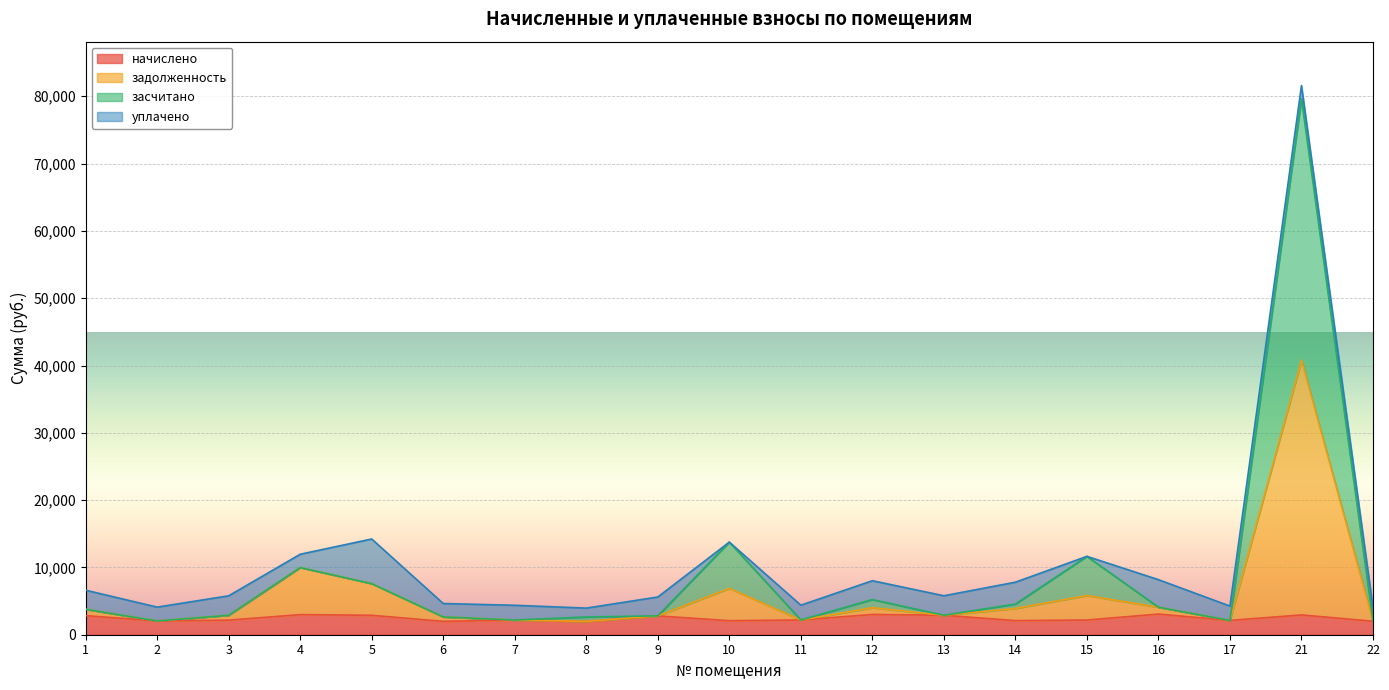

What is the maximum value for начислено?

3067.6